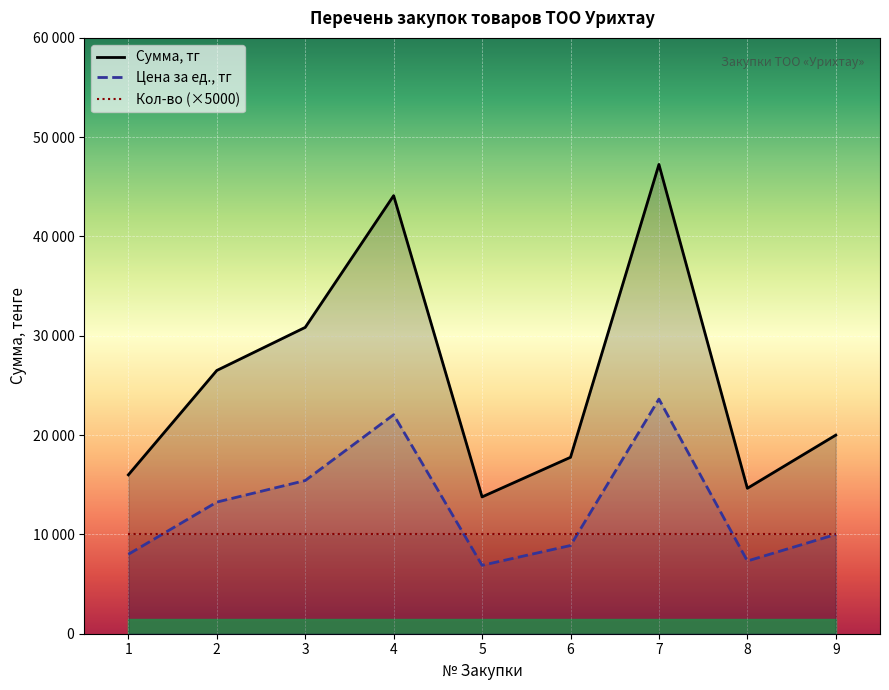

What is the difference between the highest and lowest values at 5?

6889.3